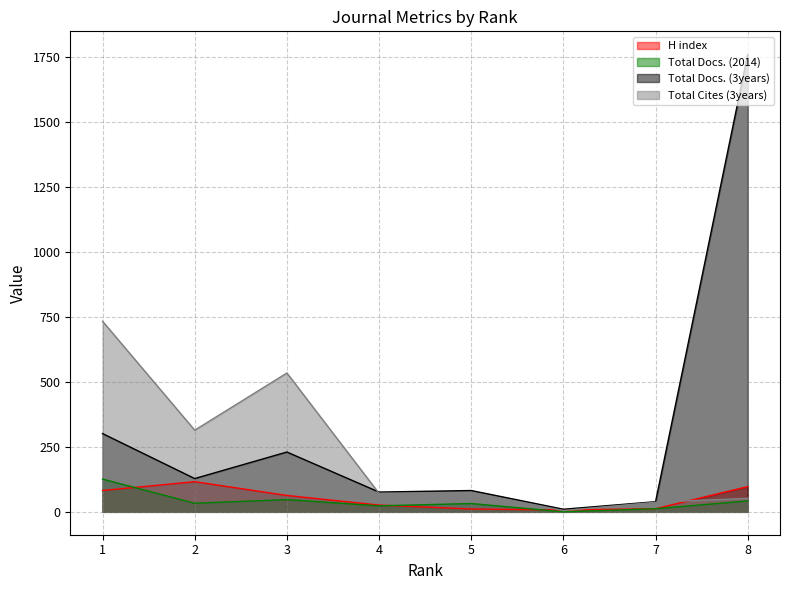

At which category does Total Cites (3years) reach its first local valley?

2